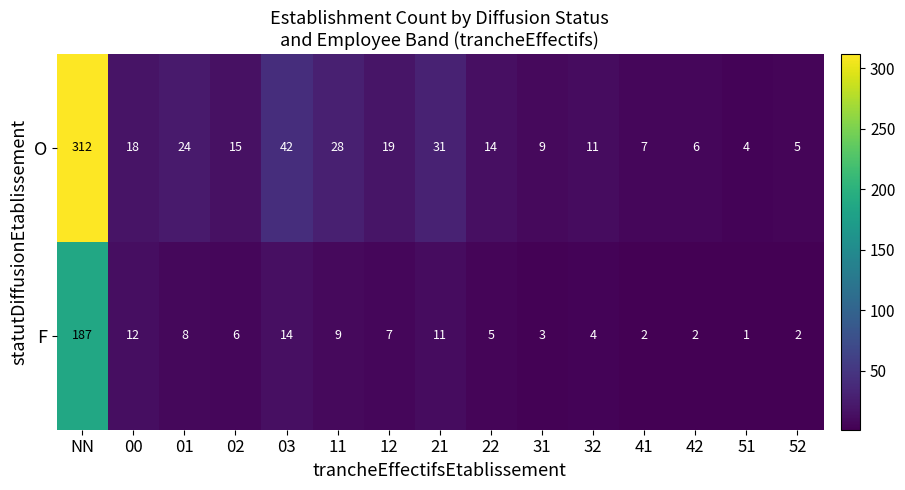

The value of O at 11 is 28. True or false?

True